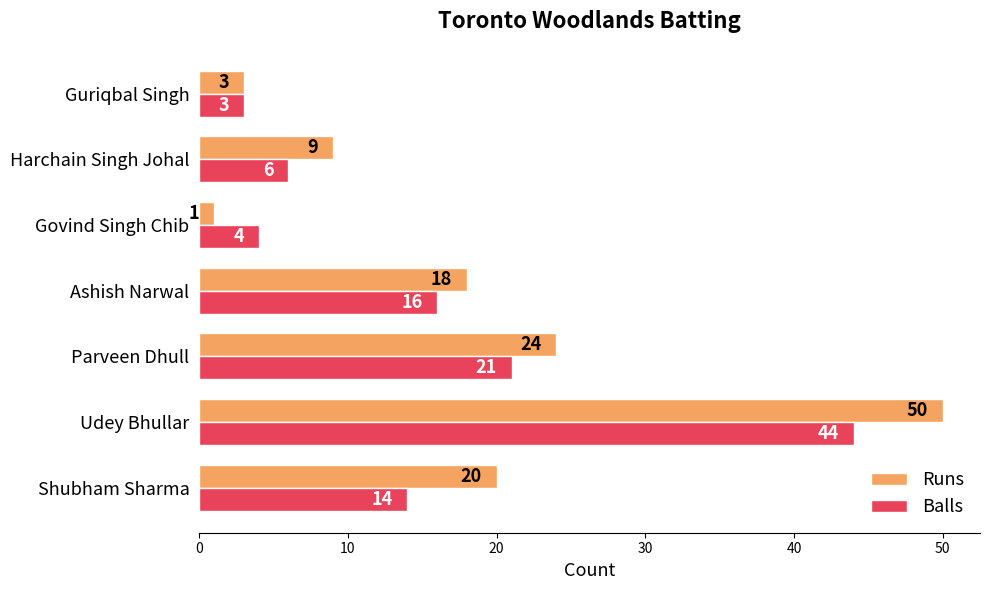

What are all the series names shown in the legend?

Runs, Balls